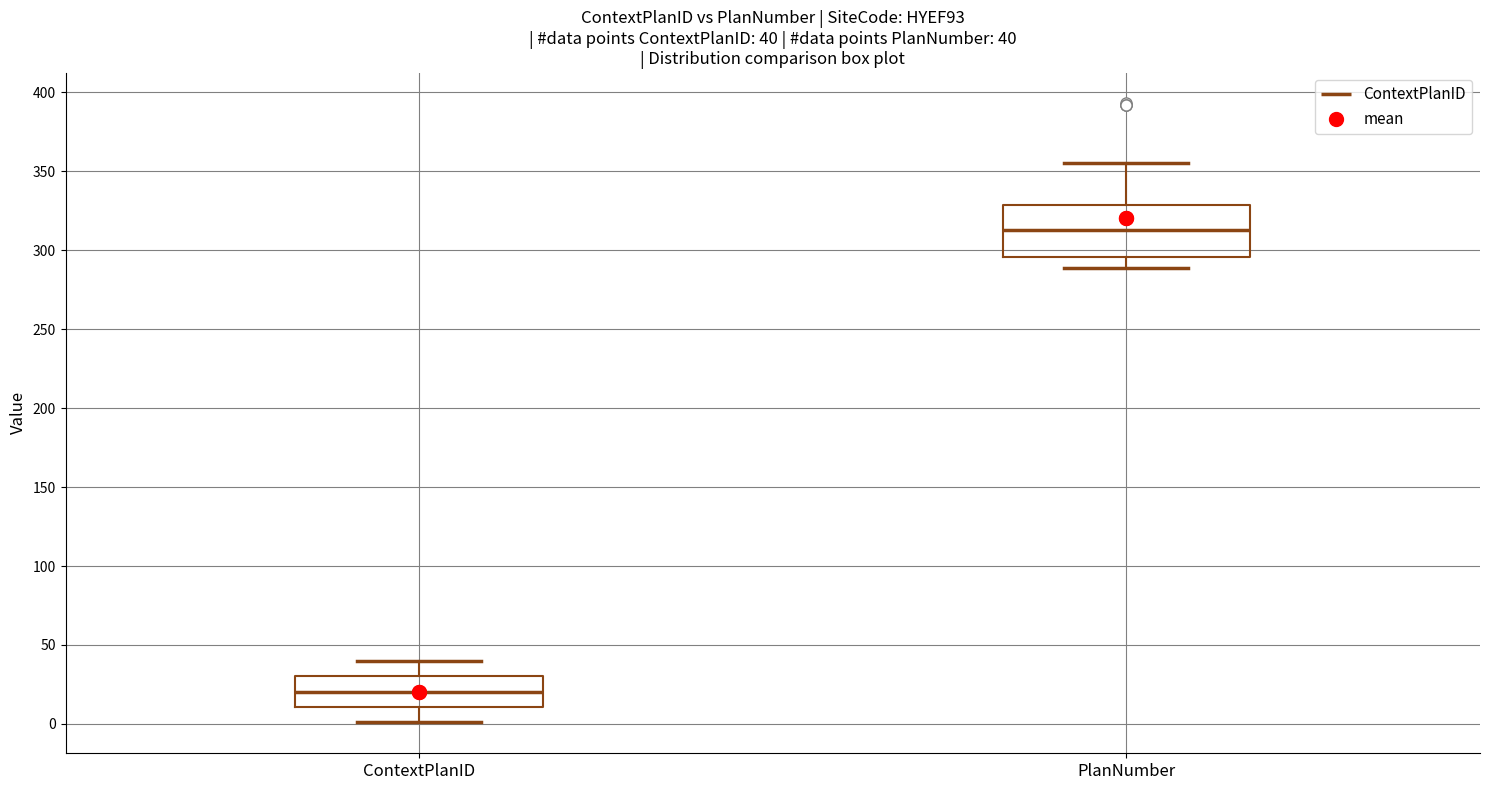

Which box's median line is the highest?

PlanNumber